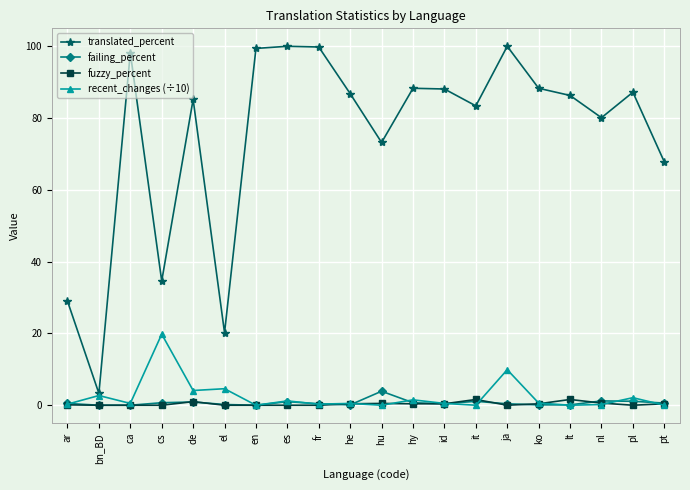

Between ca and nl, which series saw the biggest shift?

translated_percent